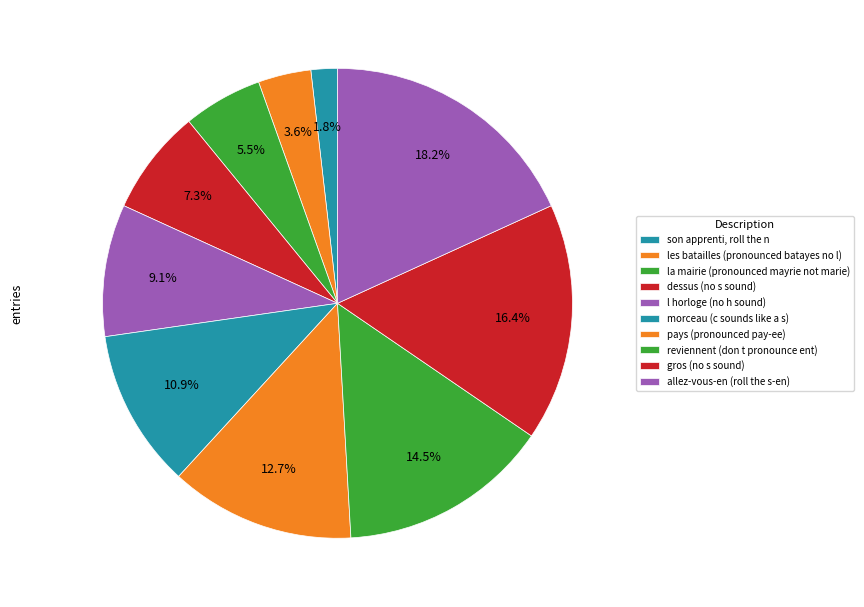

What is the largest slice in the pie chart?

allez-vous-en (roll the s-en)